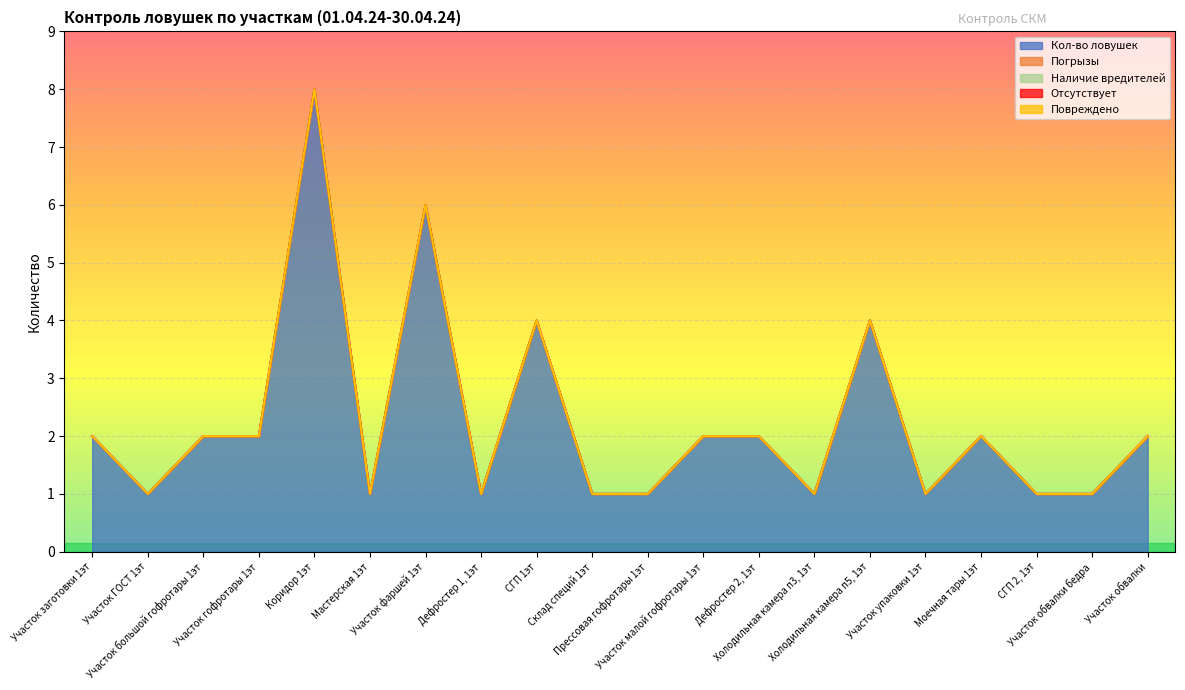

Reading right to left, transcribe all the data shown in this chart.

Кол-во ловушек: Участок обвалки=2	Участок обвалки бедра=1	СГП 2, 1эт=1	Моечная тары 1эт=2	Участок упаковки 1эт=1	Холодильная камера п5, 1эт=4	Холодильная камера п3, 1эт=1	Дефростер 2, 1эт=2	Участок малой гофротары 1эт=2	Прессовая гофротары 1эт=1	Склад специй 1эт=1	СГП 1эт=4	Дефростер 1, 1эт=1	Участок фаршей 1эт=6	Мастерская 1эт=1	Коридор 1эт=8	Участок гофротары 1эт=2	Участок большой гофротары 1эт=2	Участок ГОСТ 1эт=1	Участок заготовки 1эт=2
Погрызы: Участок обвалки=0	Участок обвалки бедра=0	СГП 2, 1эт=0	Моечная тары 1эт=0	Участок упаковки 1эт=0	Холодильная камера п5, 1эт=0	Холодильная камера п3, 1эт=0	Дефростер 2, 1эт=0	Участок малой гофротары 1эт=0	Прессовая гофротары 1эт=0	Склад специй 1эт=0	СГП 1эт=0	Дефростер 1, 1эт=0	Участок фаршей 1эт=0	Мастерская 1эт=0	Коридор 1эт=0	Участок гофротары 1эт=0	Участок большой гофротары 1эт=0	Участок ГОСТ 1эт=0	Участок заготовки 1эт=0
Наличие вредителей: Участок обвалки=0	Участок обвалки бедра=0	СГП 2, 1эт=0	Моечная тары 1эт=0	Участок упаковки 1эт=0	Холодильная камера п5, 1эт=0	Холодильная камера п3, 1эт=0	Дефростер 2, 1эт=0	Участок малой гофротары 1эт=0	Прессовая гофротары 1эт=0	Склад специй 1эт=0	СГП 1эт=0	Дефростер 1, 1эт=0	Участок фаршей 1эт=0	Мастерская 1эт=0	Коридор 1эт=0	Участок гофротары 1эт=0	Участок большой гофротары 1эт=0	Участок ГОСТ 1эт=0	Участок заготовки 1эт=0
Отсутствует: Участок обвалки=0	Участок обвалки бедра=0	СГП 2, 1эт=0	Моечная тары 1эт=0	Участок упаковки 1эт=0	Холодильная камера п5, 1эт=0	Холодильная камера п3, 1эт=0	Дефростер 2, 1эт=0	Участок малой гофротары 1эт=0	Прессовая гофротары 1эт=0	Склад специй 1эт=0	СГП 1эт=0	Дефростер 1, 1эт=0	Участок фаршей 1эт=0	Мастерская 1эт=0	Коридор 1эт=0	Участок гофротары 1эт=0	Участок большой гофротары 1эт=0	Участок ГОСТ 1эт=0	Участок заготовки 1эт=0
Повреждено: Участок обвалки=0	Участок обвалки бедра=0	СГП 2, 1эт=0	Моечная тары 1эт=0	Участок упаковки 1эт=0	Холодильная камера п5, 1эт=0	Холодильная камера п3, 1эт=0	Дефростер 2, 1эт=0	Участок малой гофротары 1эт=0	Прессовая гофротары 1эт=0	Склад специй 1эт=0	СГП 1эт=0	Дефростер 1, 1эт=0	Участок фаршей 1эт=0	Мастерская 1эт=0	Коридор 1эт=0	Участок гофротары 1эт=0	Участок большой гофротары 1эт=0	Участок ГОСТ 1эт=0	Участок заготовки 1эт=0